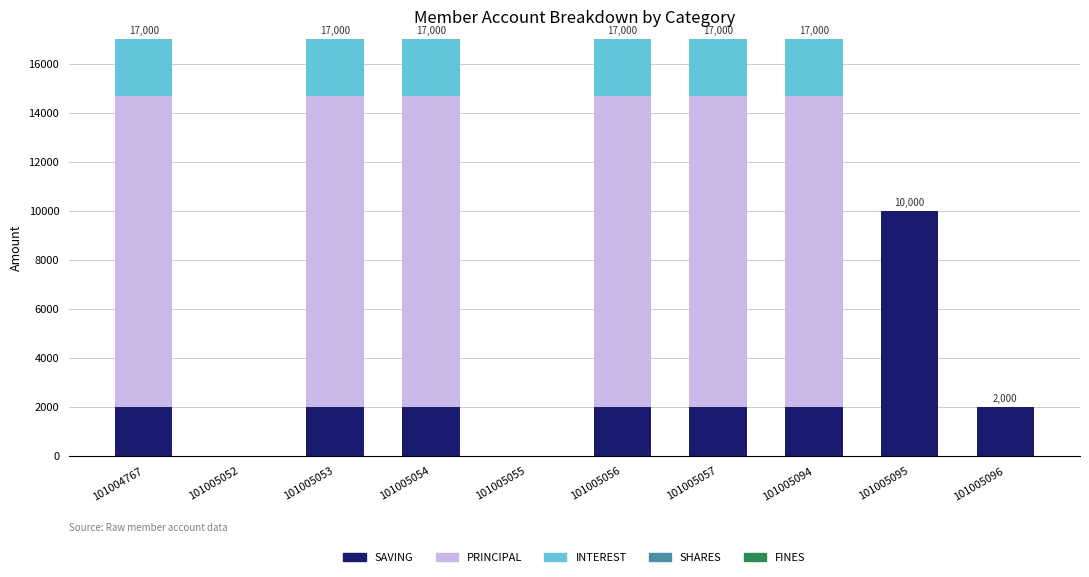

The value of SAVING at 101005054 is 1159. True or false?

False